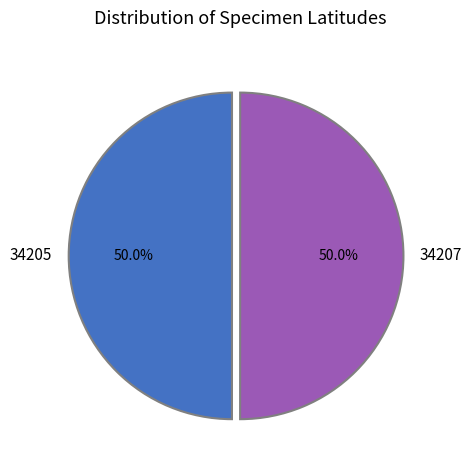

What is the total percentage of 34205 and 34207?

100.0%